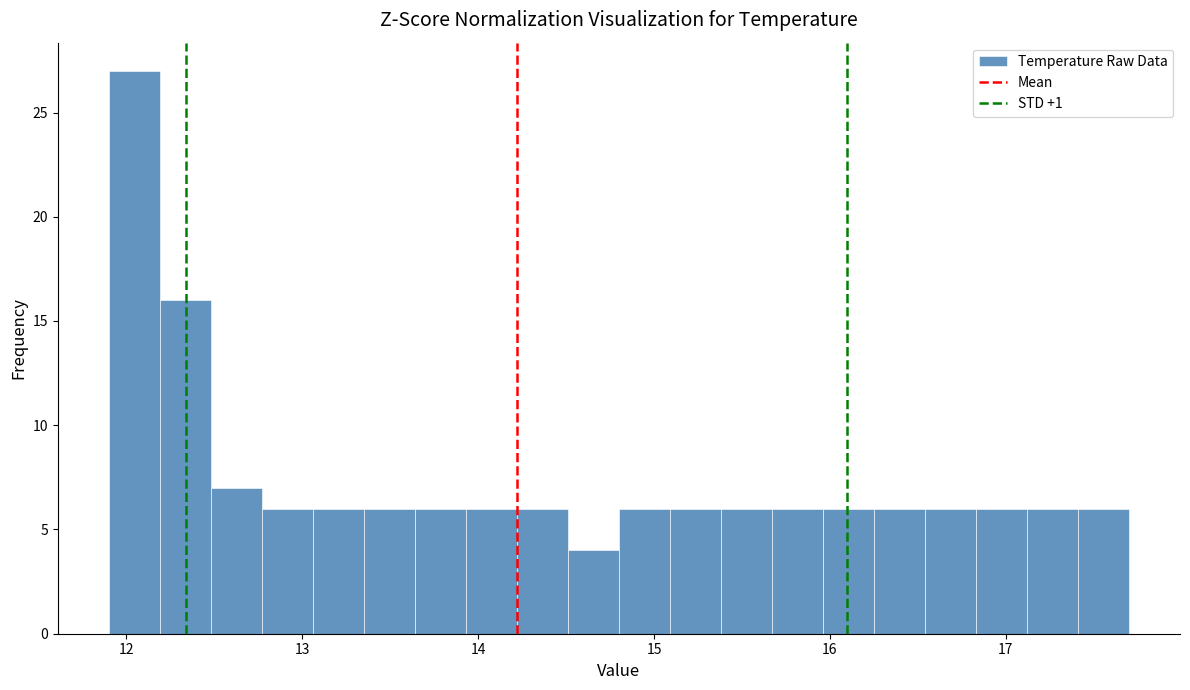

Read against the x-axis, roughly where is the centre of the tallest bar?

12.0